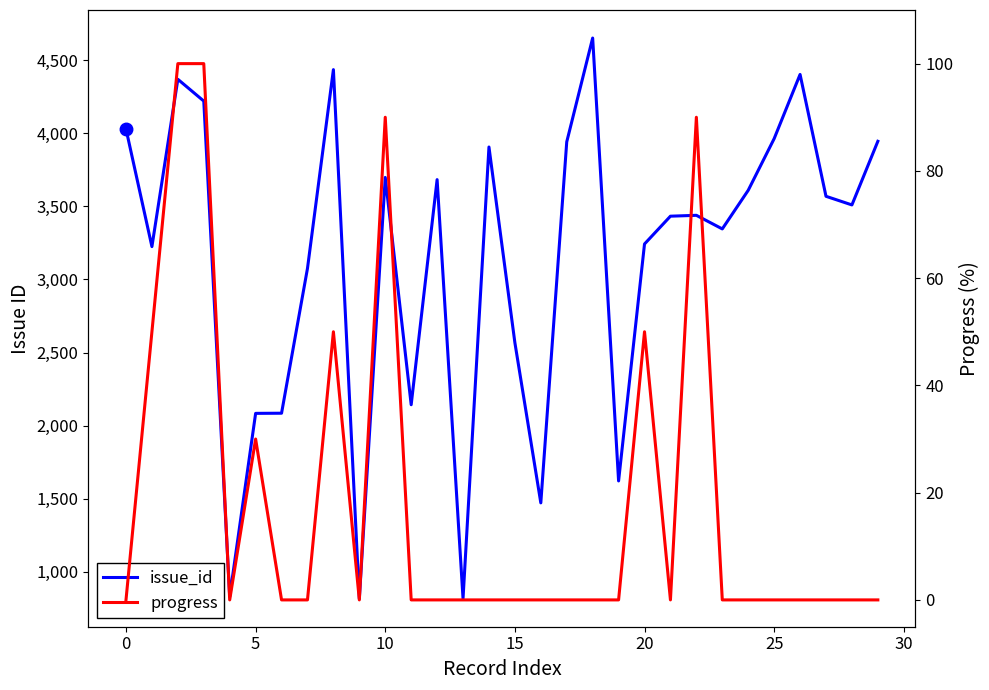

What is the difference between the progress values at 5 and 23?

100